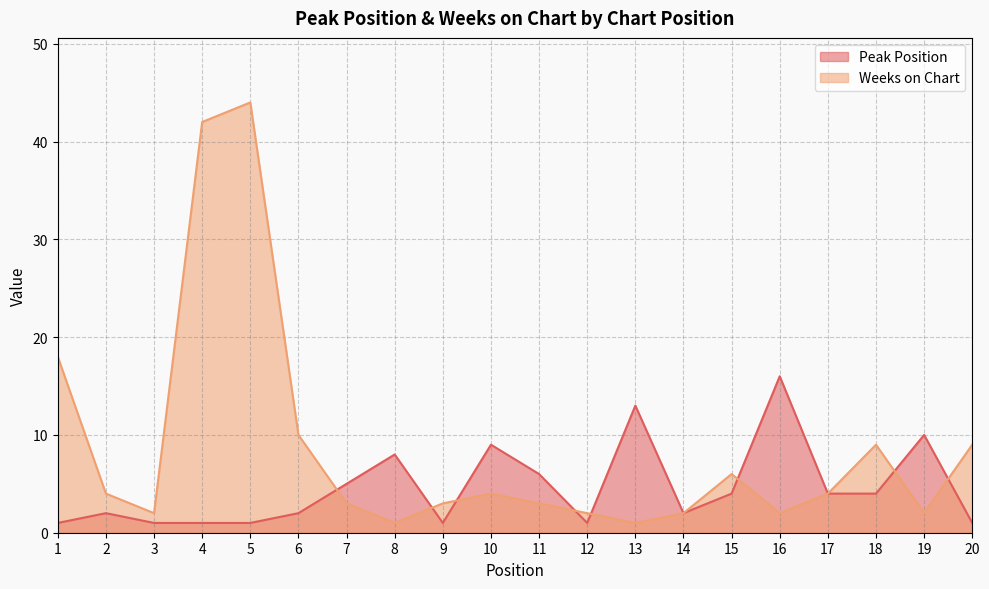

At 10, list the series in order from smallest to largest.

Weeks on Chart, Peak Position